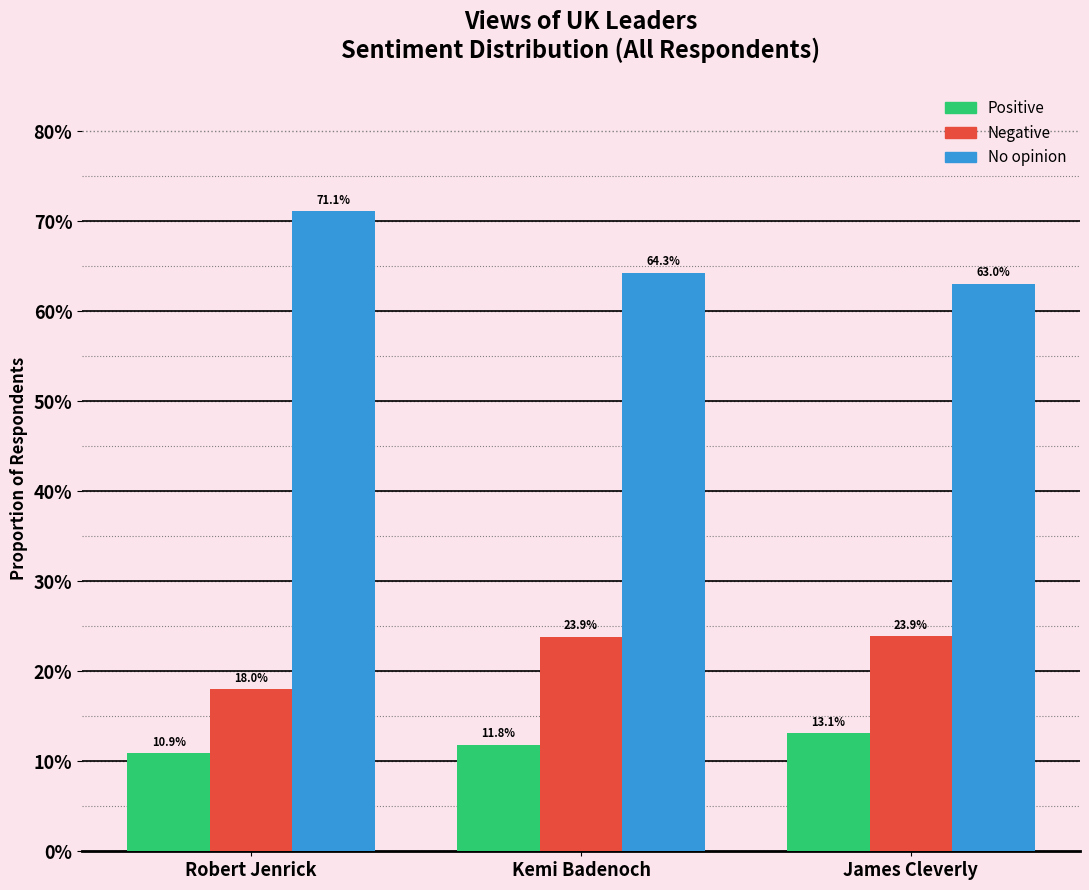

Does the chart contain any negative values?

No